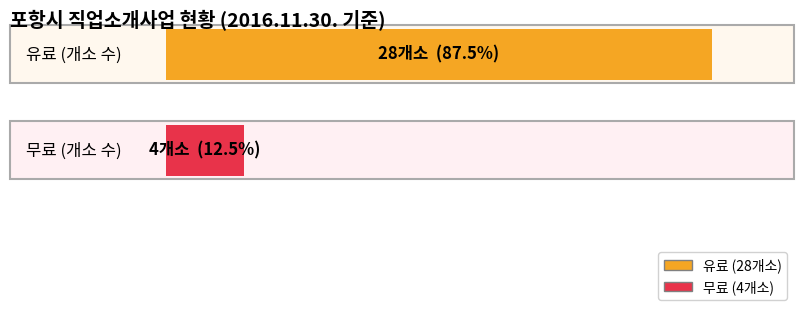

List the series in order of their overall mean, lowest first.

무료, 유료